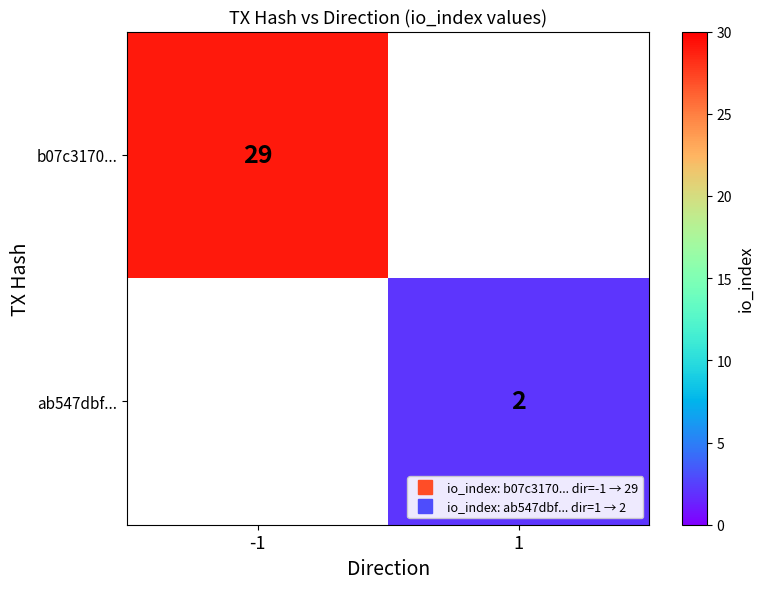

At how many categories does at least one series exceed 16?

1